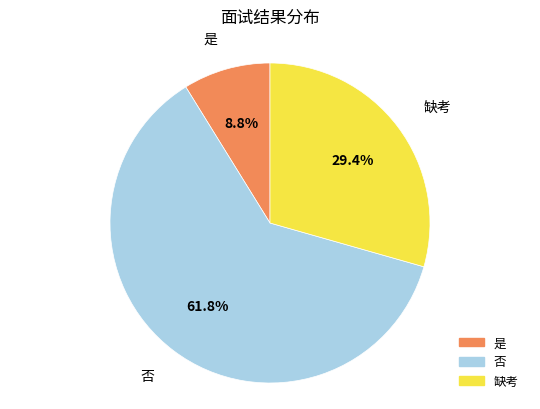

What percentage is the 是 slice, to the nearest percent?

9%